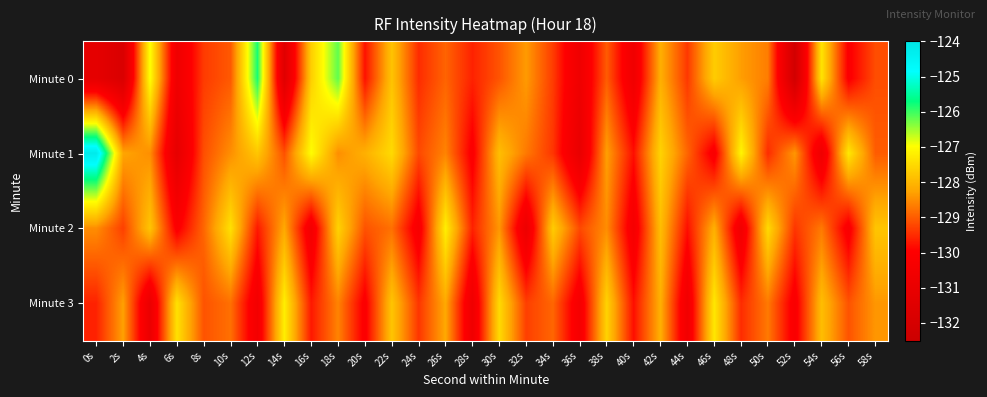

What is the difference between the highest and lowest values at 46s?

2.9